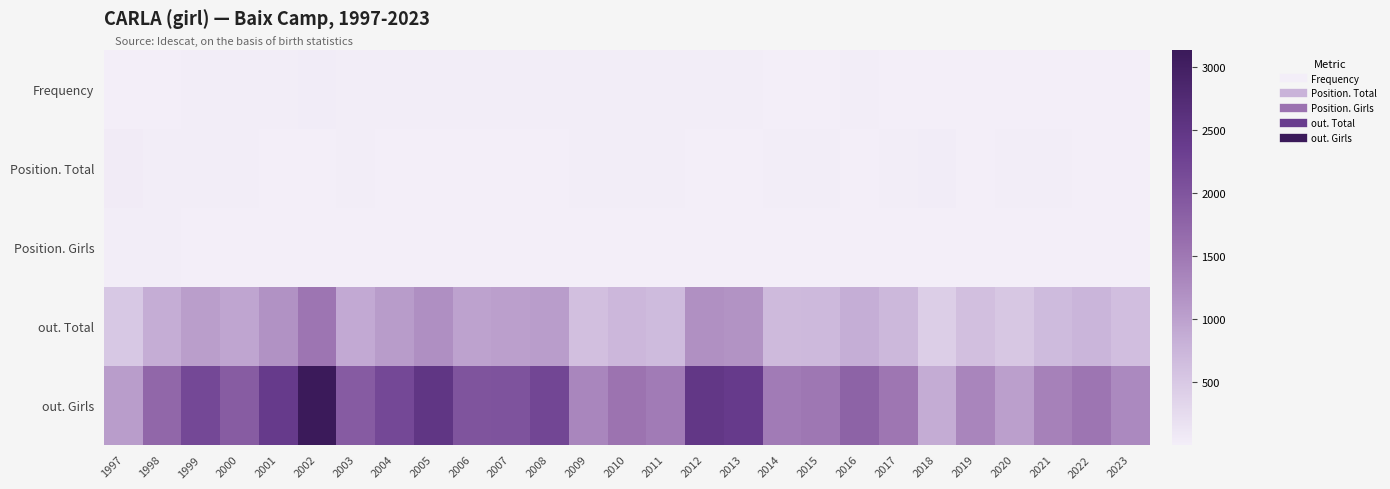

Reading left to right, list all the values displayed in this chart.

Frequency: 1997=7	1998=12	1999=15	2000=15	2001=19	2002=27	2003=17	2004=21	2005=26	2006=22	2007=24	2008=26	2009=15	2010=17	2011=15	2012=26	2013=22	2014=13	2015=13	2016=15	2017=13	2018=7	2019=10	2020=8	2021=10	2022=11	2023=9
Position. Total: 1997=49	1998=25	1999=22	2000=21	2001=12	2002=3	2003=19	2004=14	2005=6	2006=10	2007=8	2008=5	2009=23	2010=17	2011=19	2012=3	2013=2	2014=19	2015=15	2016=8	2017=21	2018=29	2019=14	2020=21	2021=18	2022=10	2023=13
Position. Girls: 1997=22	1998=15	1999=12	2000=11	2001=8	2002=2	2003=10	2004=8	2005=4	2006=6	2007=5	2008=3	2009=11	2010=9	2011=8	2012=2	2013=2	2014=8	2015=5	2016=3	2017=10	2018=14	2019=8	2020=10	2021=6	2022=7	2023=7
out. Total: 1997=512	1998=847	1999=1038	2000=945	2001=1176	2002=1521	2003=904	2004=1064	2005=1221	2006=990	2007=1021	2008=1051	2009=624	2010=735	2011=677	2012=1209	2013=1166	2014=688	2015=704	2016=843	2017=717	2018=423	2019=620	2020=519	2021=684	2022=748	2023=629
out. Girls: 1997=1051	1998=1724	1999=2168	2000=1882	2001=2405	2002=3132	2003=1897	2004=2169	2005=2502	2006=2007	2007=2010	2008=2205	2009=1315	2010=1544	2011=1448	2012=2471	2013=2402	2014=1453	2015=1496	2016=1784	2017=1517	2018=868	2019=1326	2020=1024	2021=1377	2022=1528	2023=1282